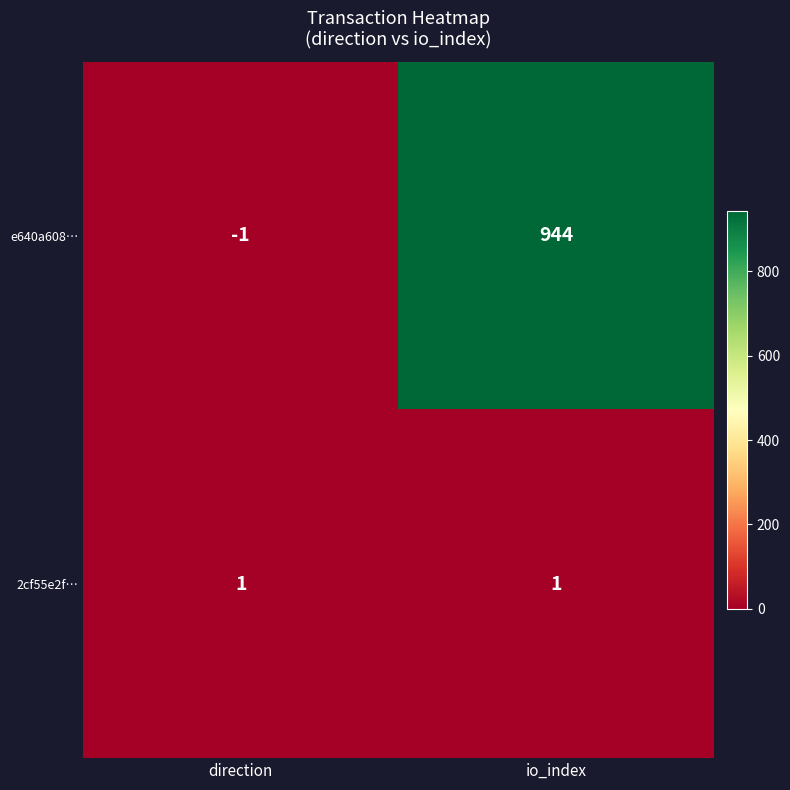

What is the average value of the e640a608… series?

472